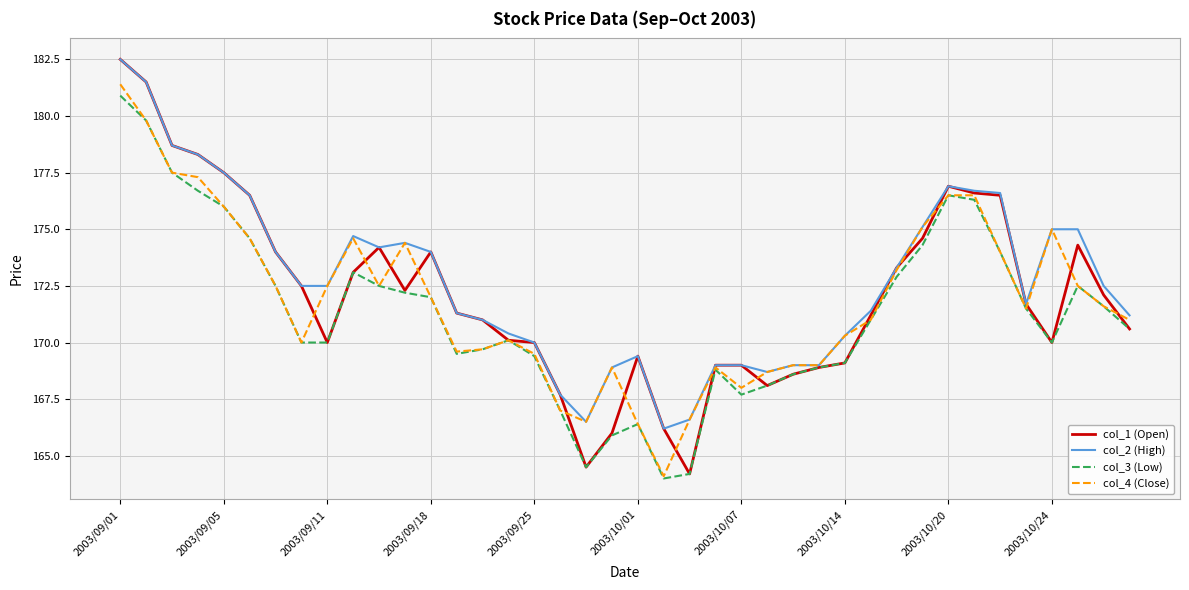

What is the greatest value displayed?

182.5